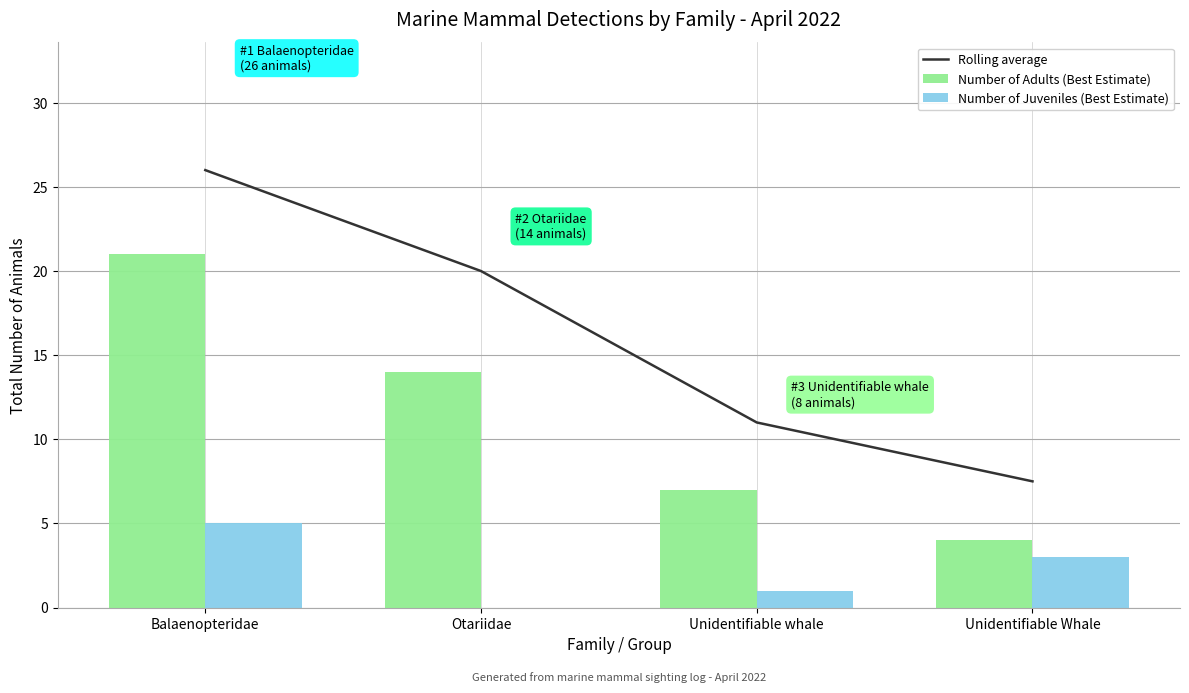

What is the value of the Number of Adults (Best Estimate) bar at the 2nd from the left?

14.0